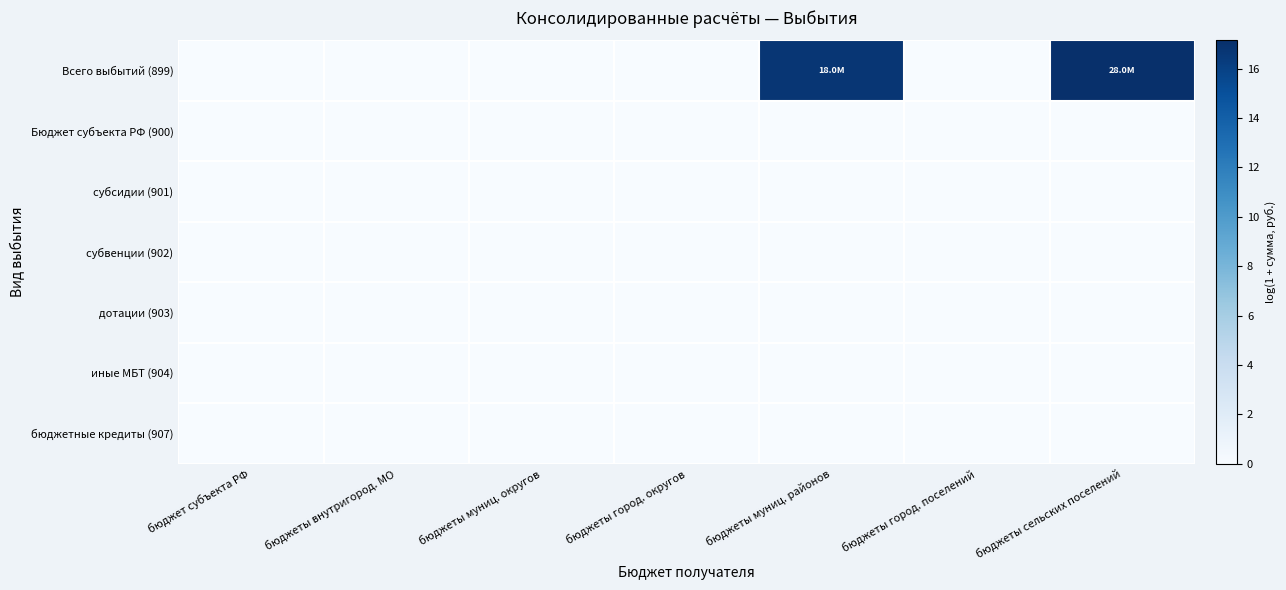

Rank the series at бюджеты город. округов from highest to lowest value.

Всего выбытий (899), Бюджет субъекта РФ (900), субсидии (901), субвенции (902), дотации (903), иные МБТ (904), бюджетные кредиты (907)